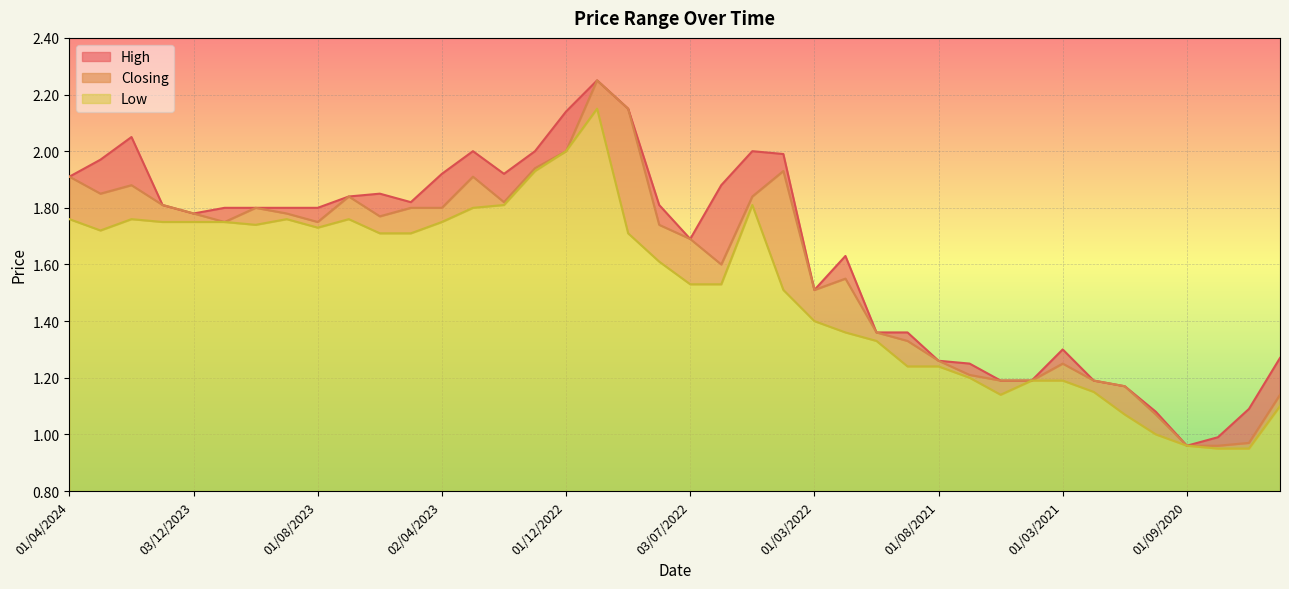

How many interior local valleys does the High series have?

6